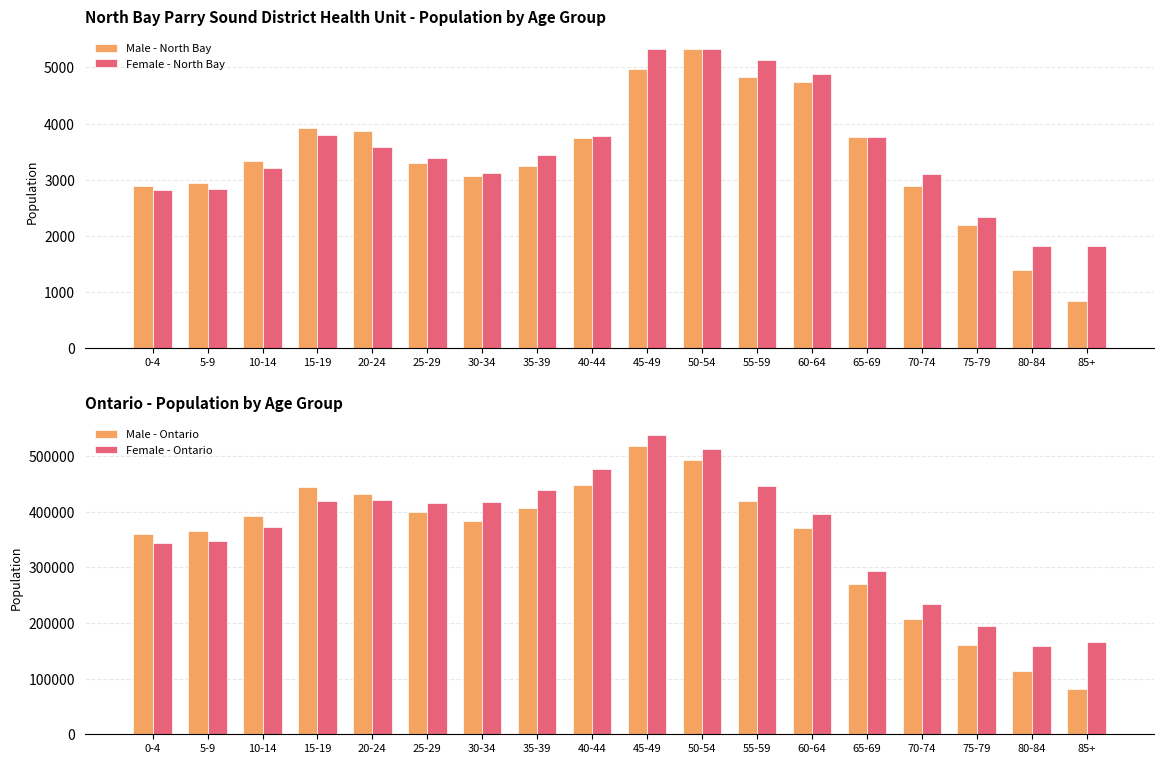

How many categories are shown in the chart?

18